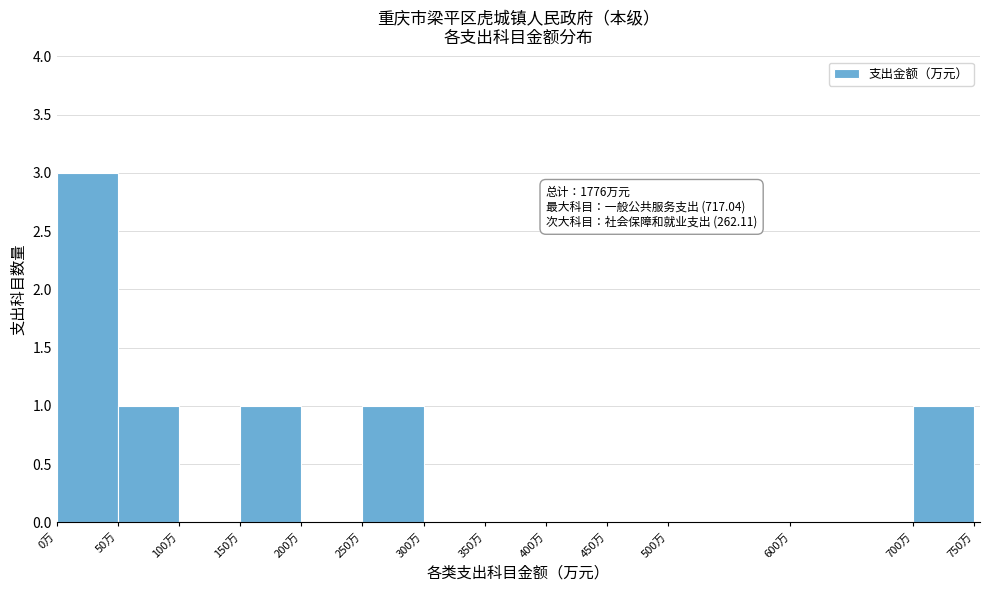

Which range on the x-axis has the tallest bar?

0 to 50